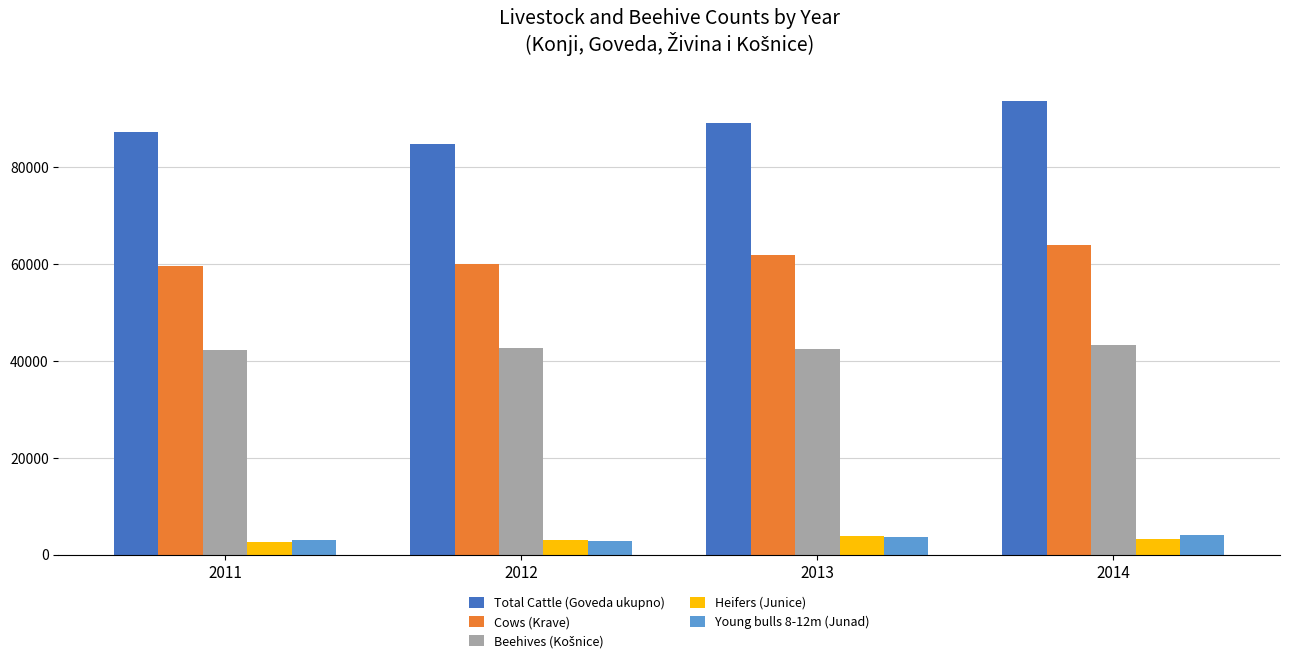

True or false: Cows (Krave) has a value of 28392 at 2013.

False